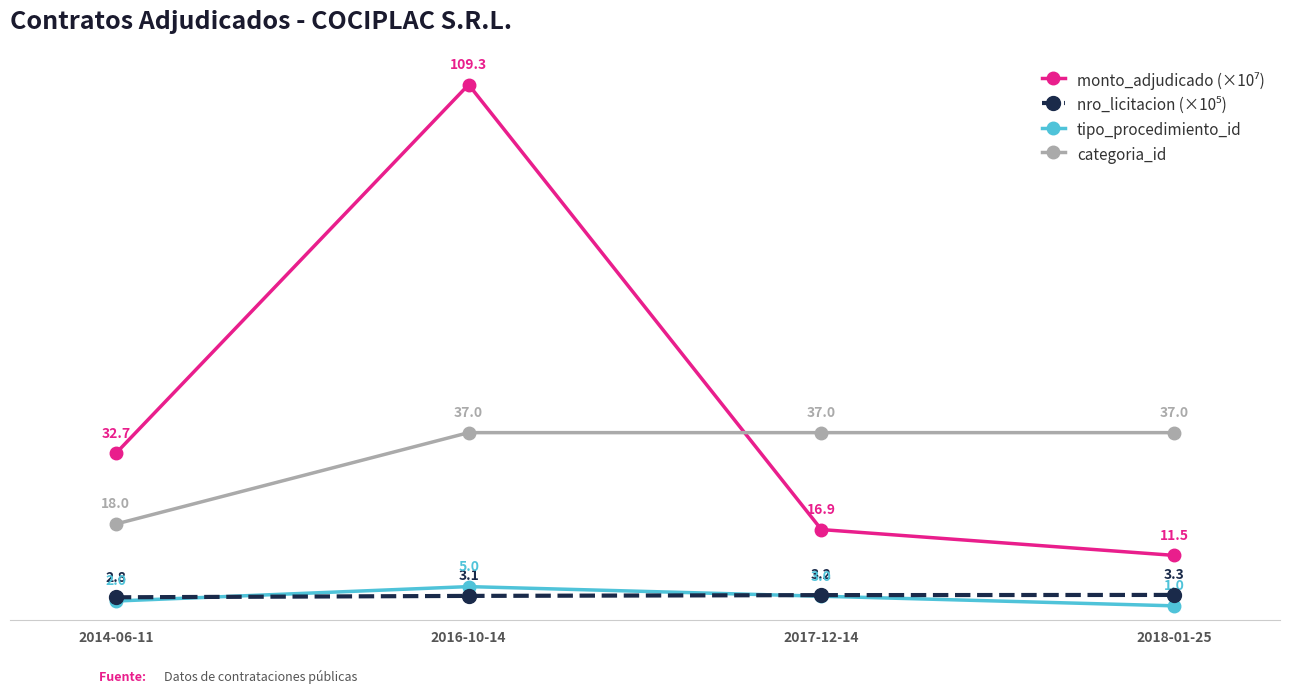

What is the label of the 3rd point from the left?

2017-12-14